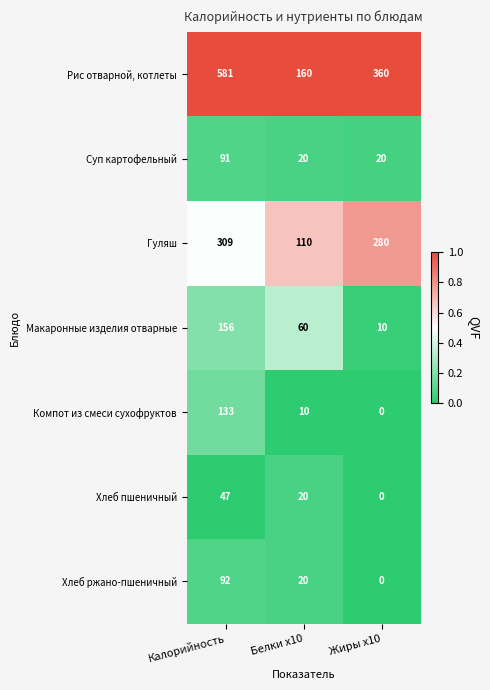

List the labels in order of Макаронные изделия отварные value, largest first.

Калорийность, Белки x10, Жиры x10